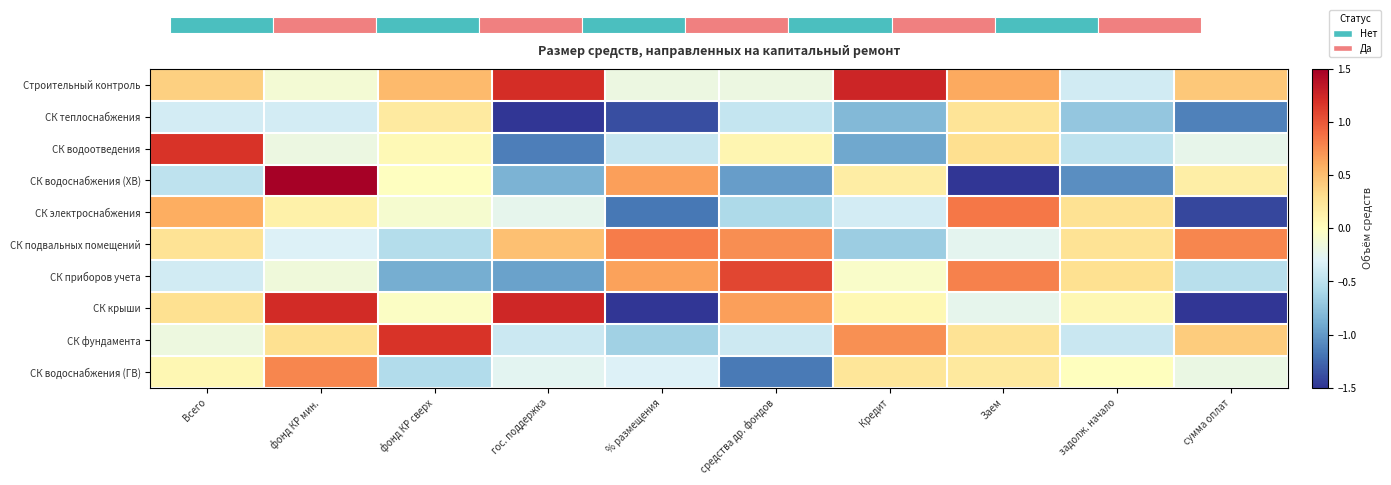

Is it true that СК теплоснабжения equals -0.4 at фонд КР мин.?

True